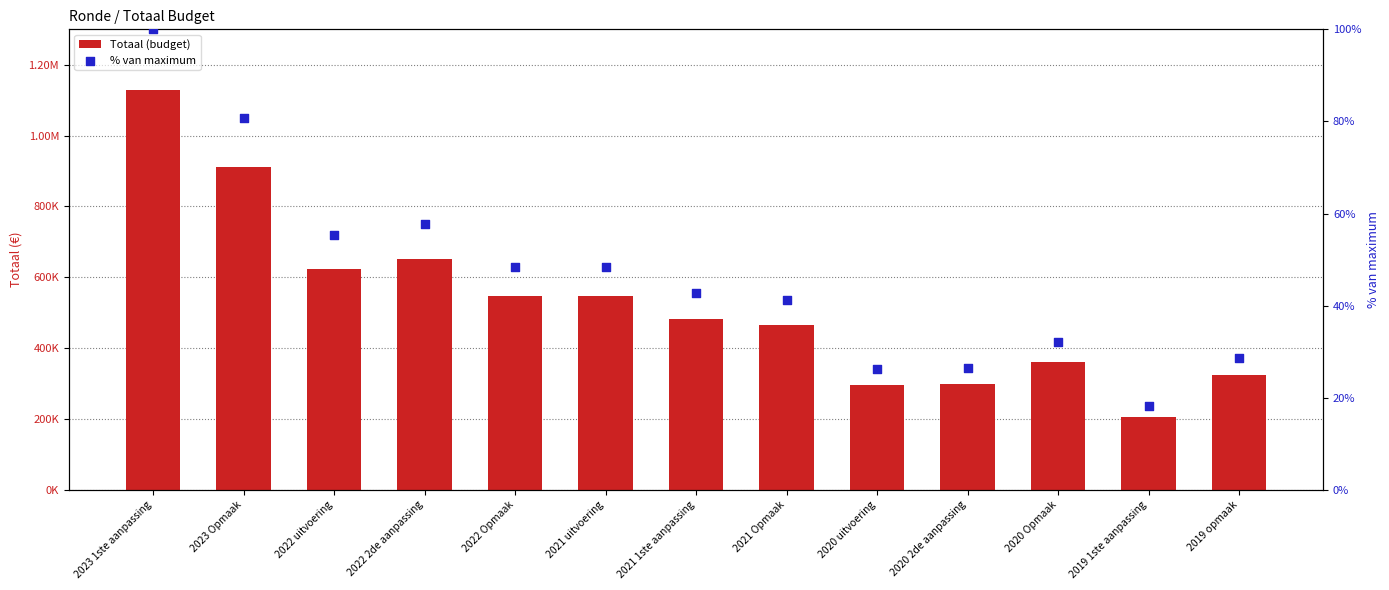

Which series has the largest total across all categories?

Totaal (budget)